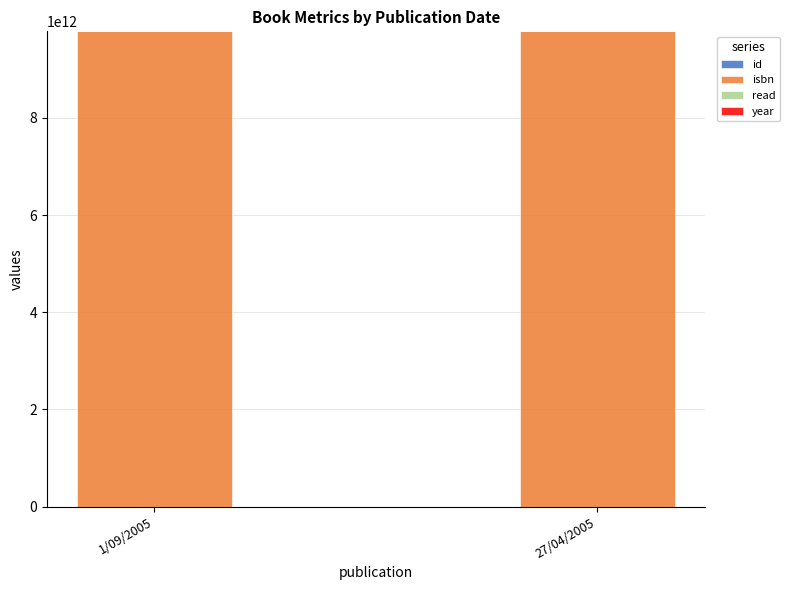

How many series are shown in this chart?

4